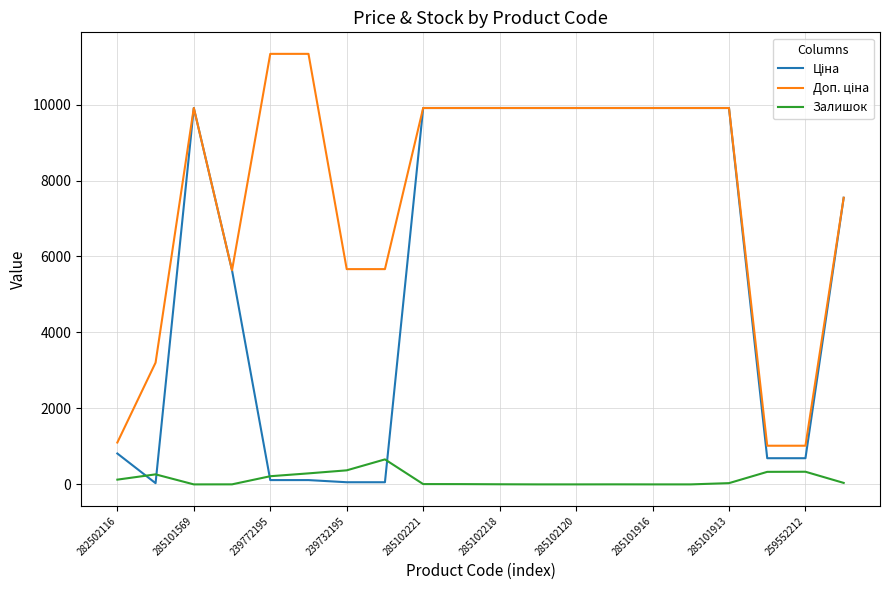

Does the chart have visible grid lines?

Yes